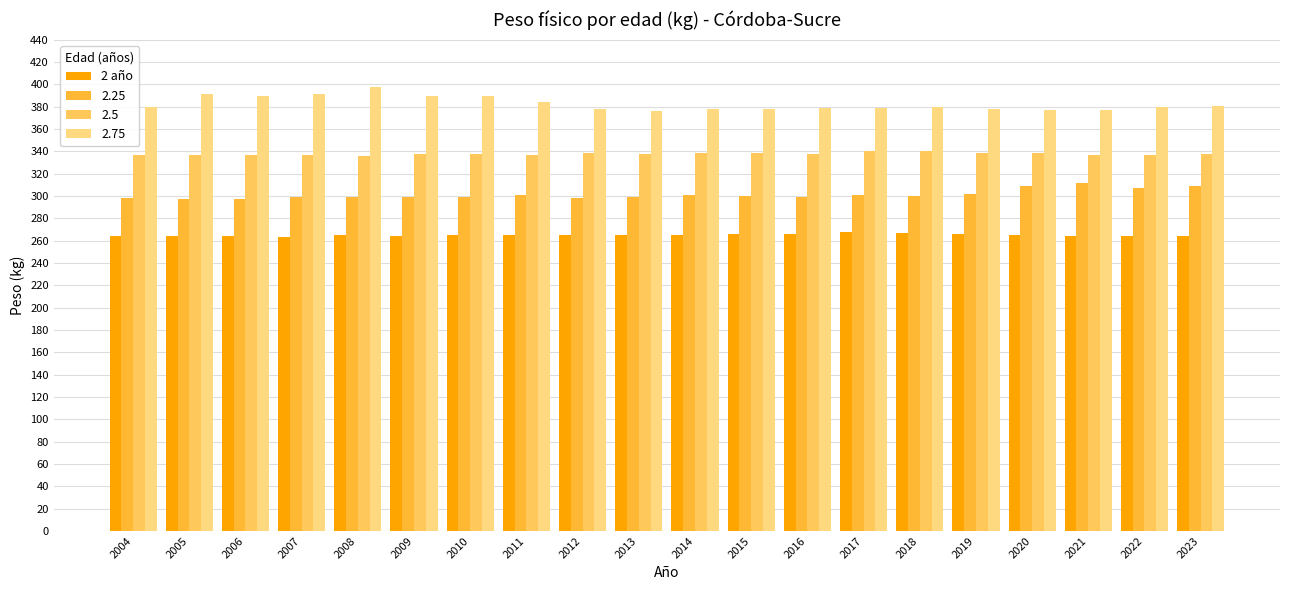

What is the minimum value shown in the chart?

263